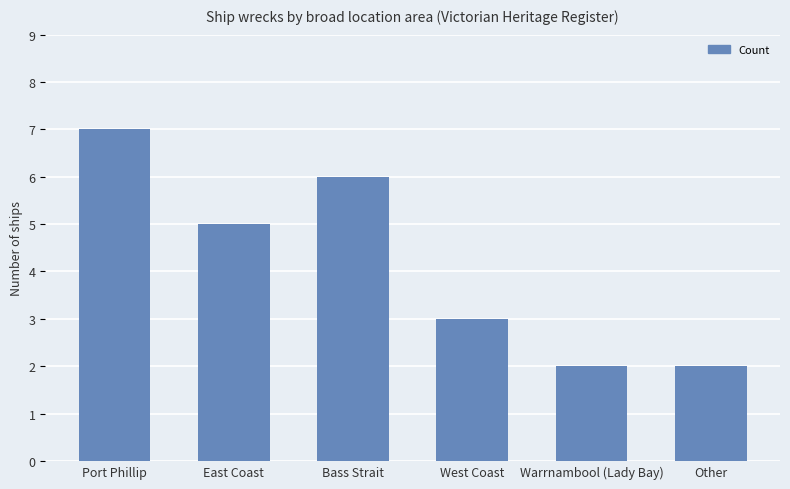

What is the sum of the values at Warrnambool (Lady Bay) and Bass Strait?

8